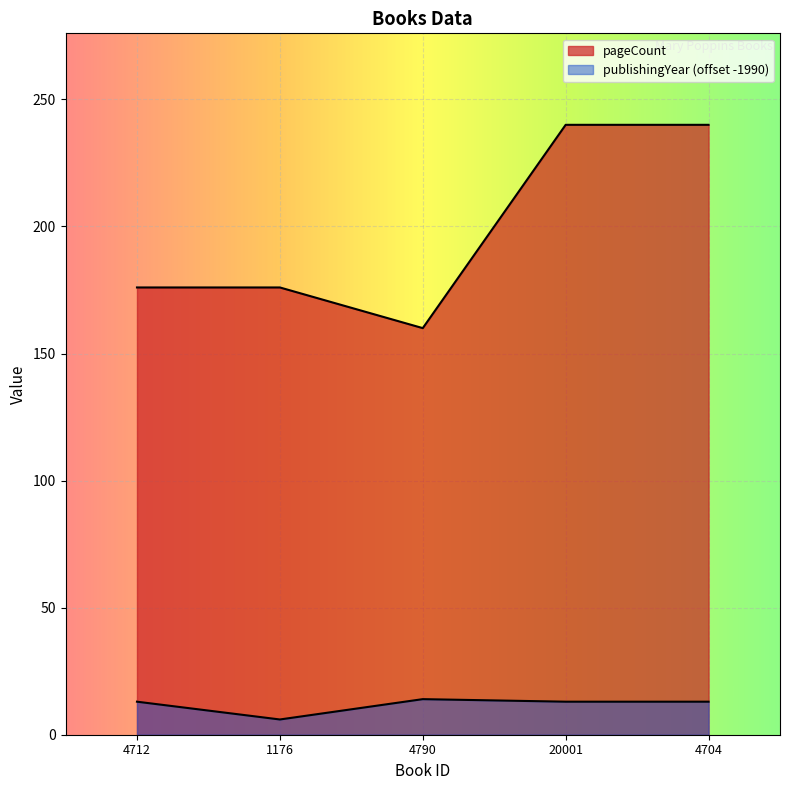

True or false: publishingYear and pageCount cross at least once.

False